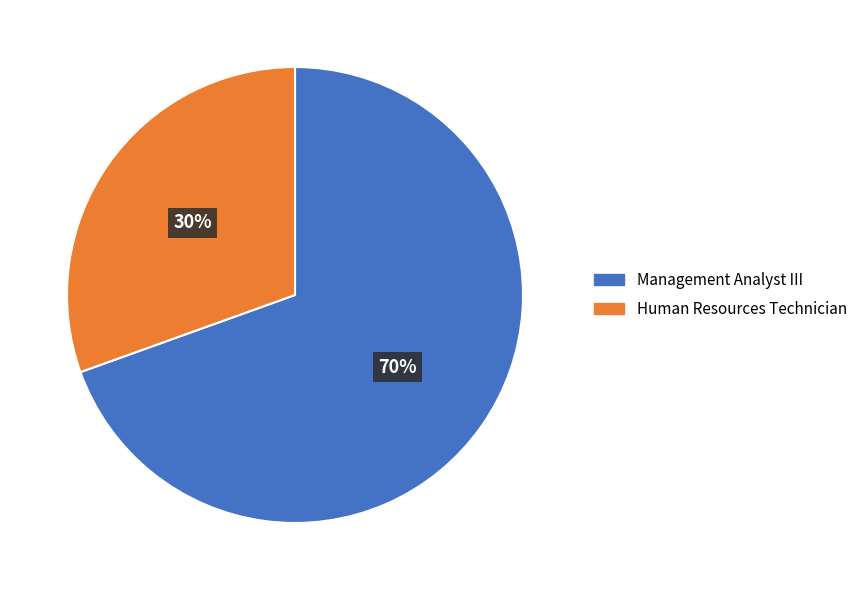

Which slice is the largest?

Management Analyst III